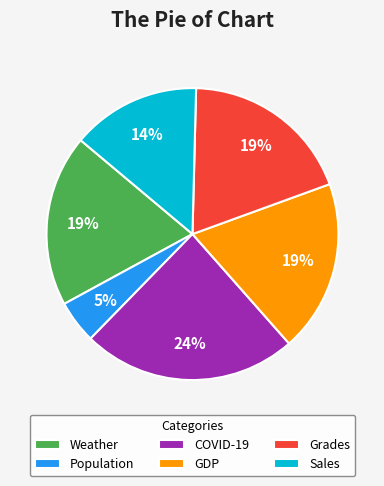

Is there any slice that represents more than half of the pie?

No